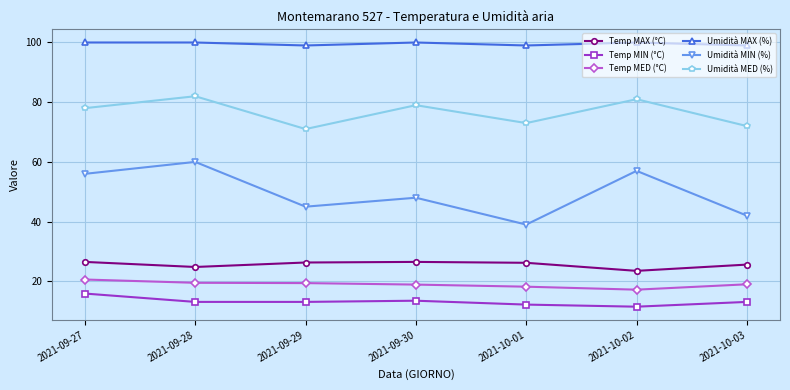

What is the average value of the Umidità MAX (%) series?

99.6